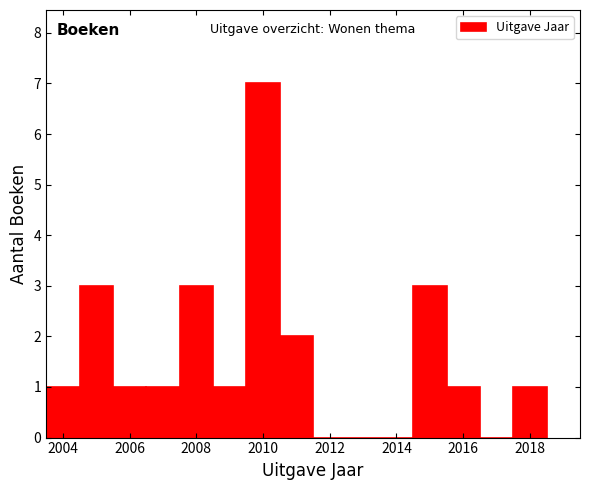

Over which range of the x-axis is the bar tallest?

2009.5 to 2010.5